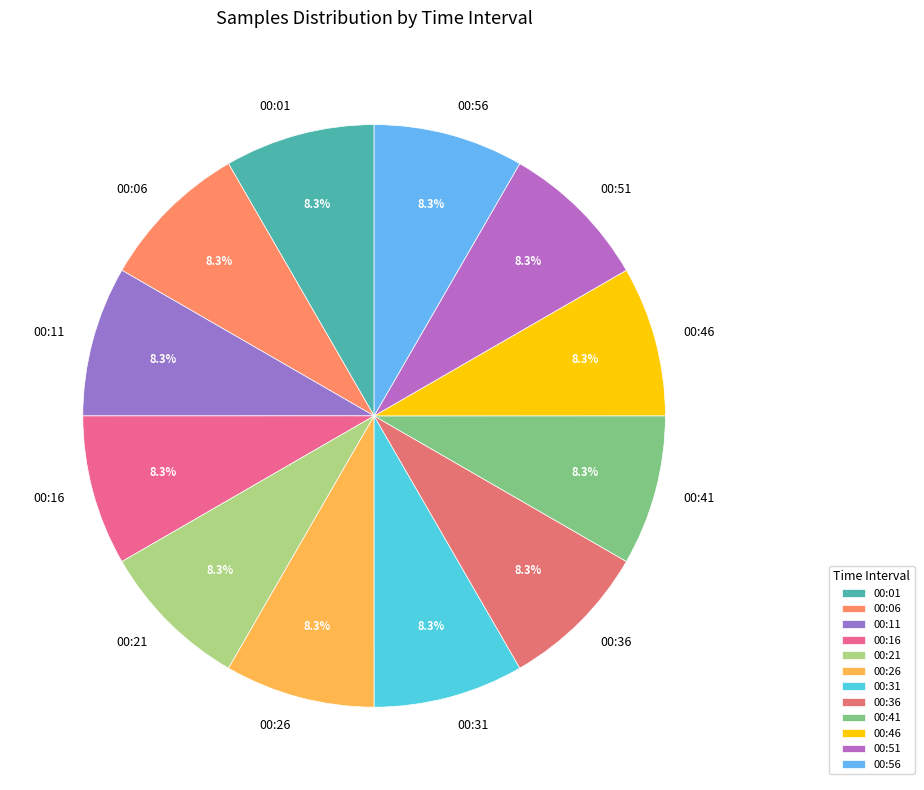

The 00:21 slice represents 8% of the pie. True or false?

True